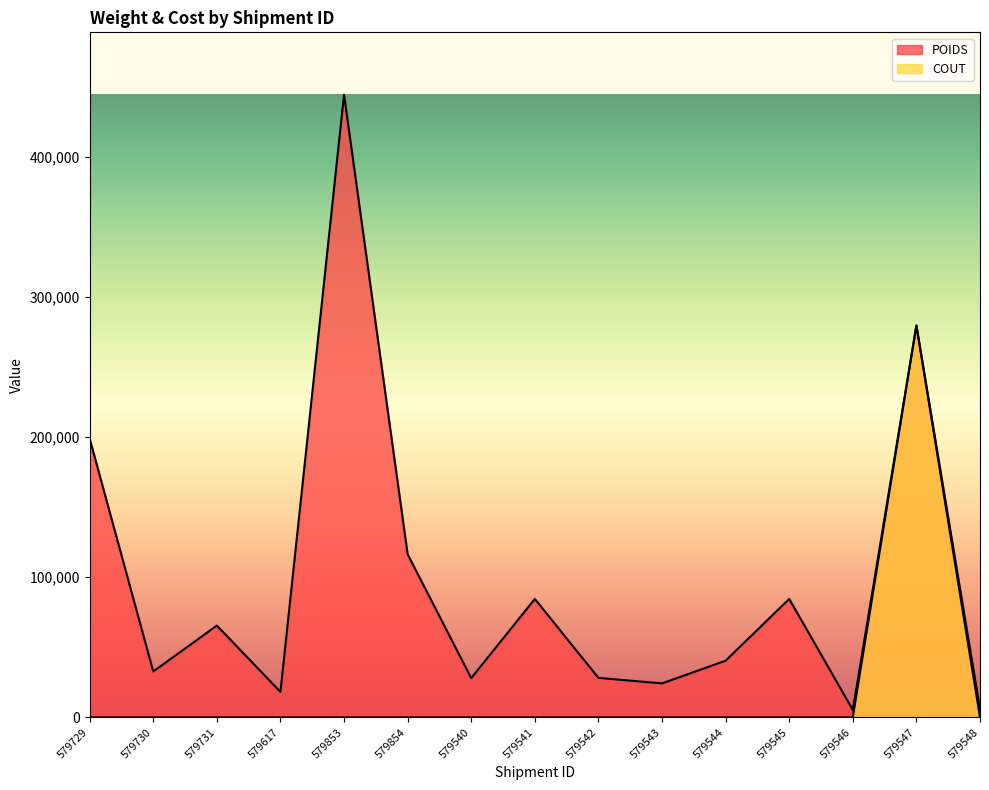

Which series has the largest total across all categories?

POIDS